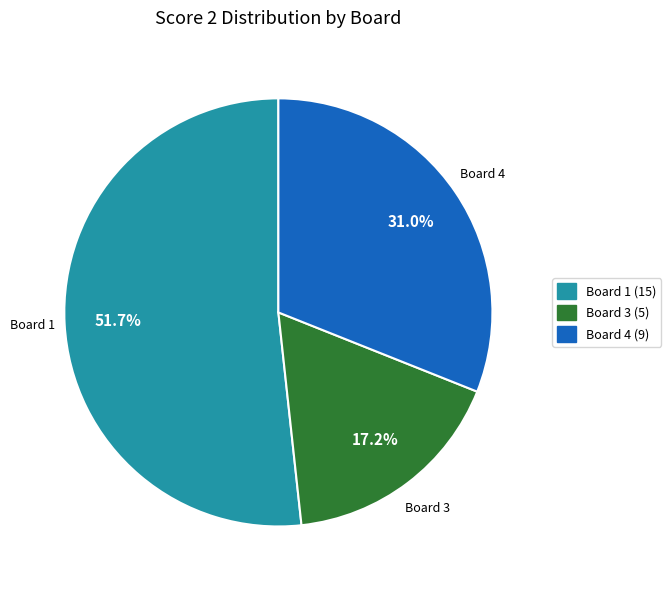

Does any single category account for the majority?

Yes